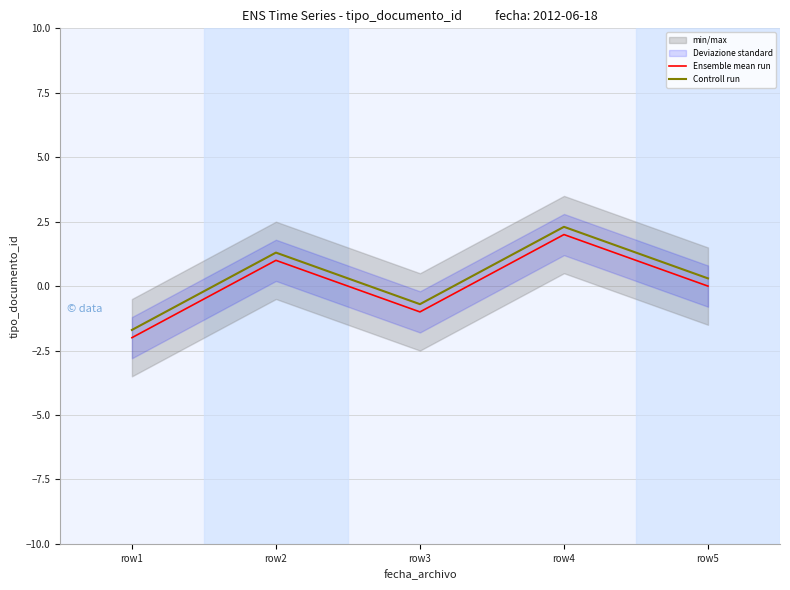

Which label corresponds to the largest value in the chart?

row4